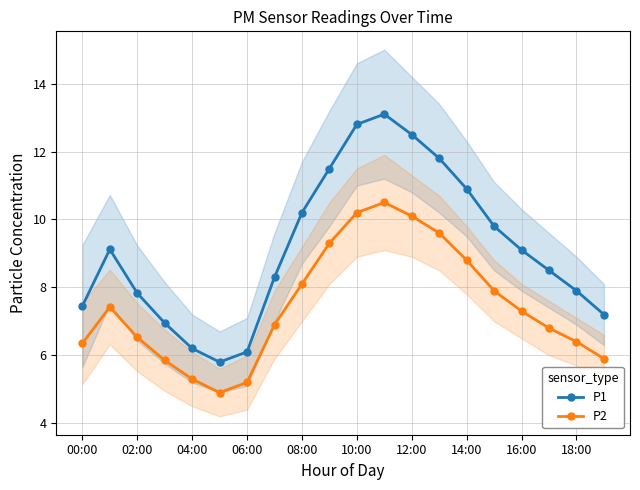

True or false: P2 and P1 cross at least once.

False